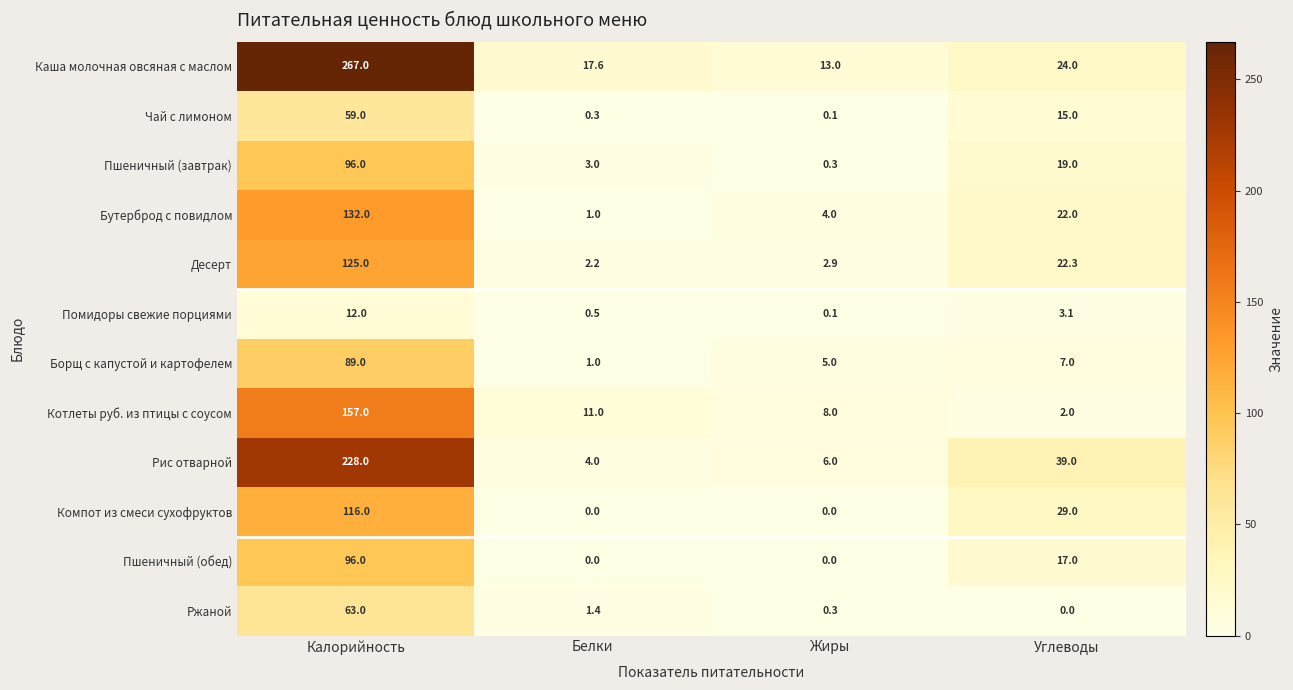

How many data points does each series have?

4